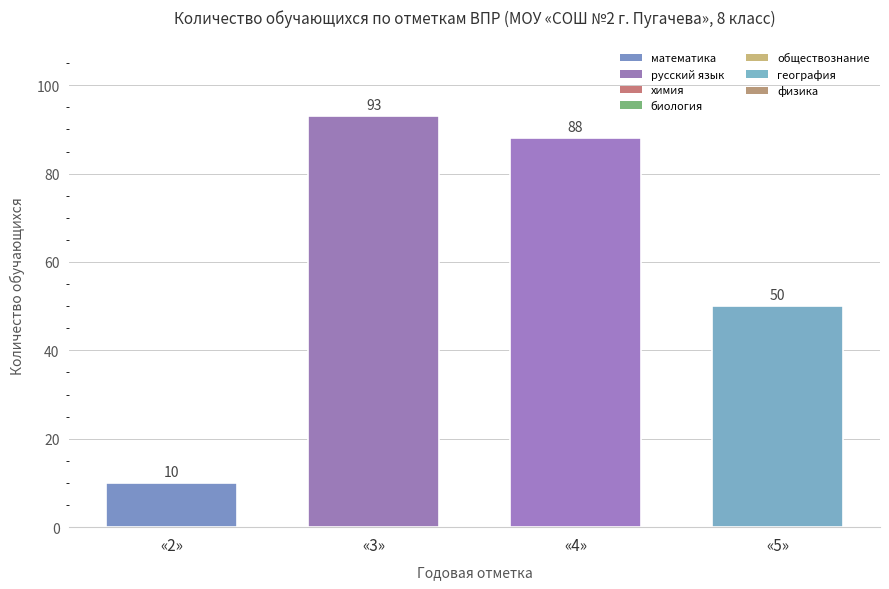

What is the change in value from «2» to «5»?

+40